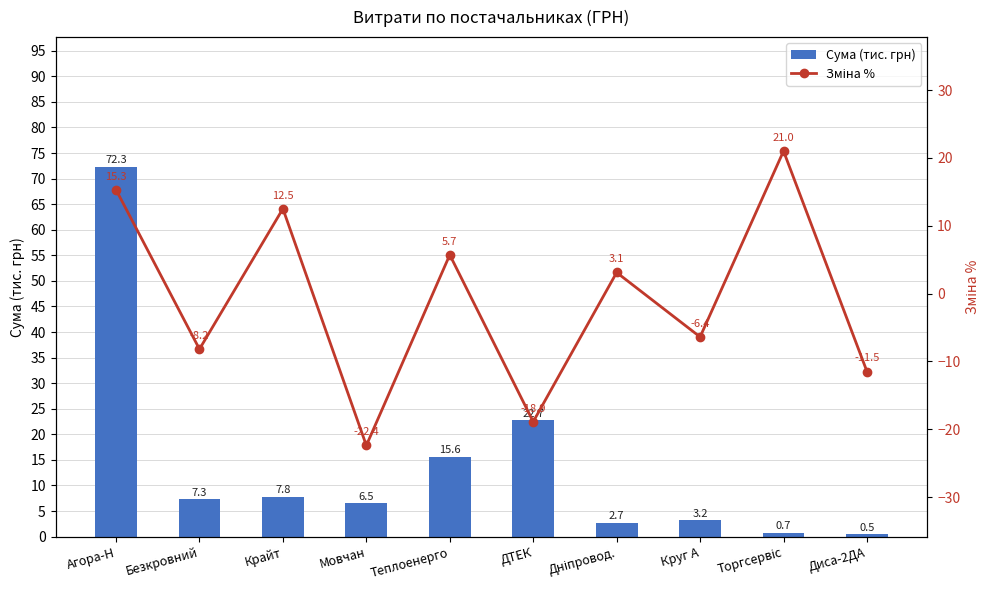

What is the difference between the highest and lowest values at Диса-2ДА?

11.9